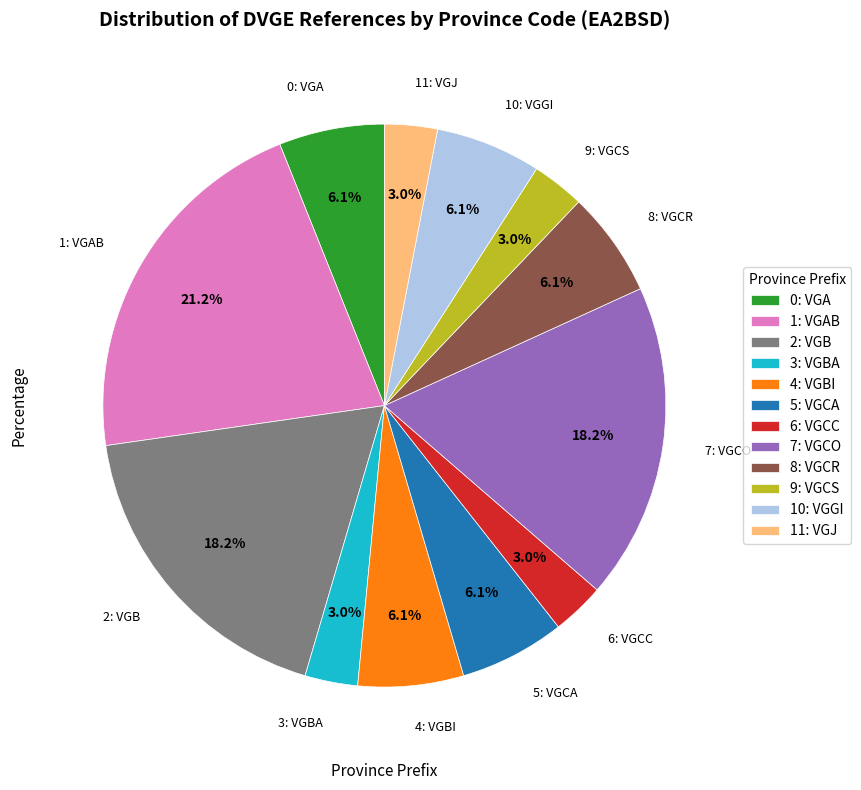

Does 1: VGAB represent more than half of the total?

No